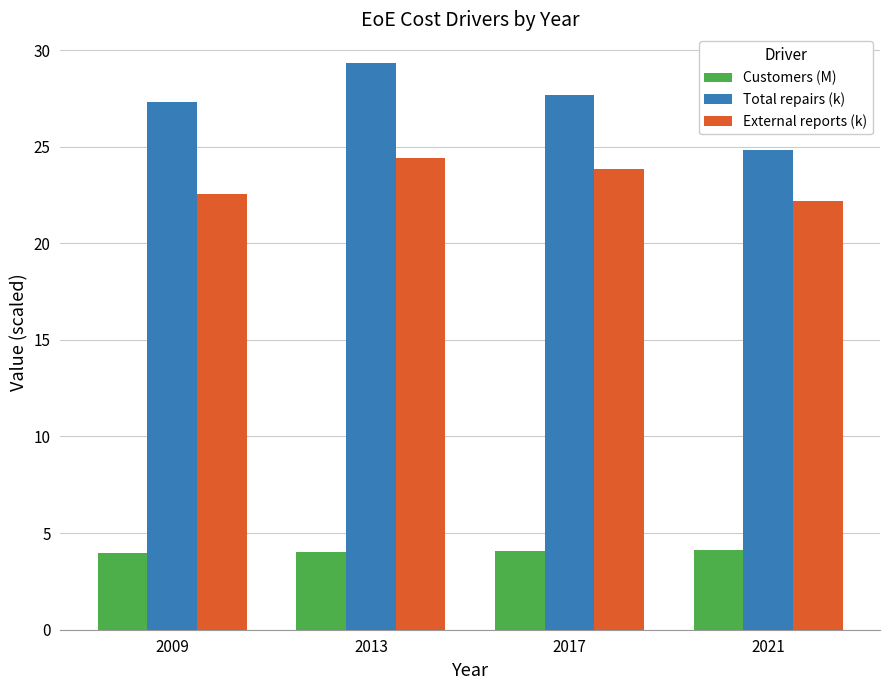

What is the sum of all Customers (M) values?

16.2